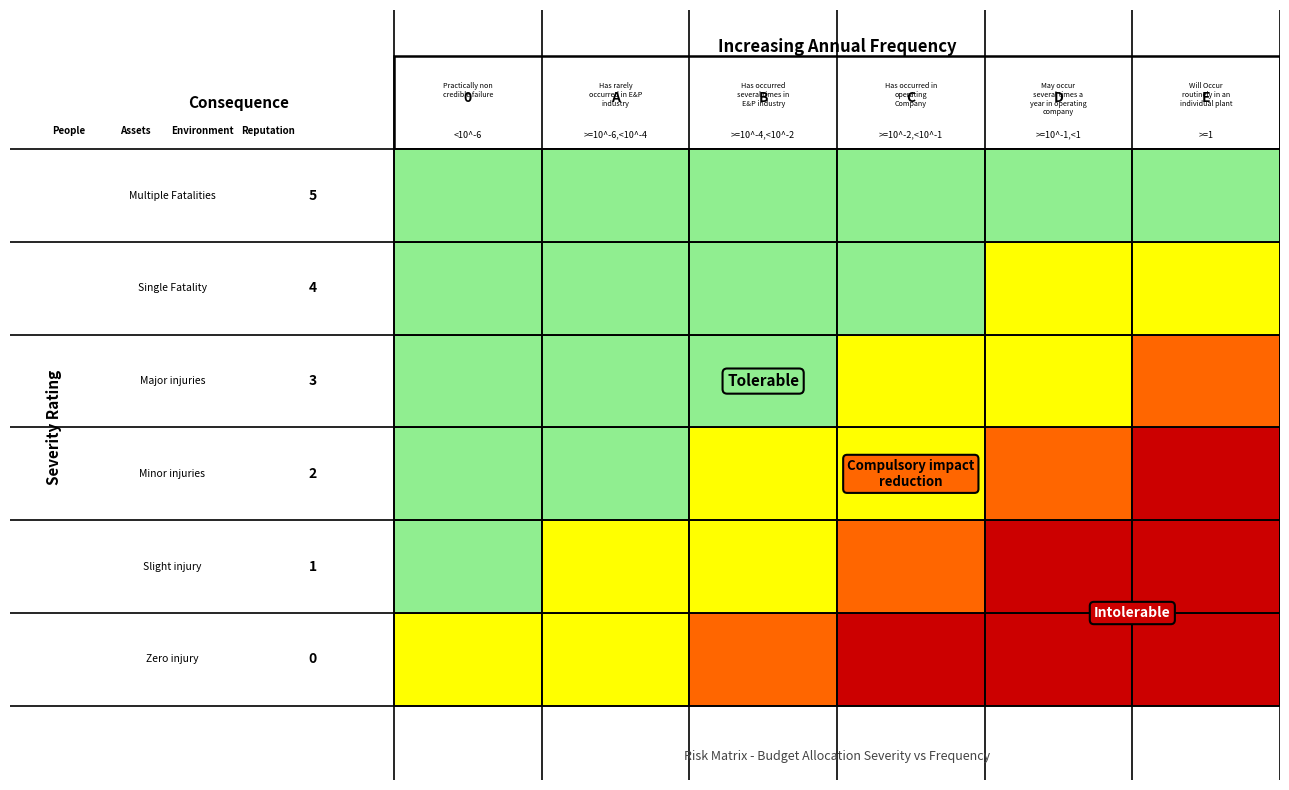

Is the value of 2 at 0 greater than the value of 3 at 0?

No